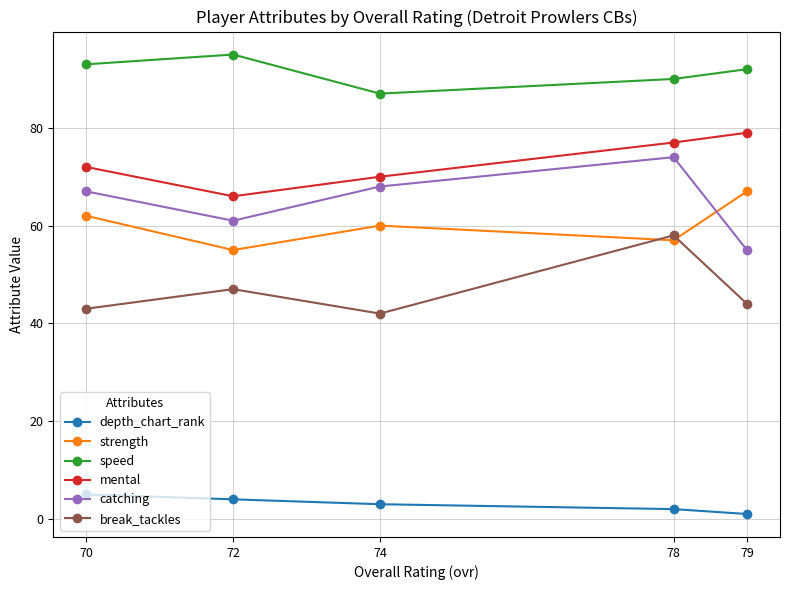

True or false: break_tackles has a value of 62 at 72.

False